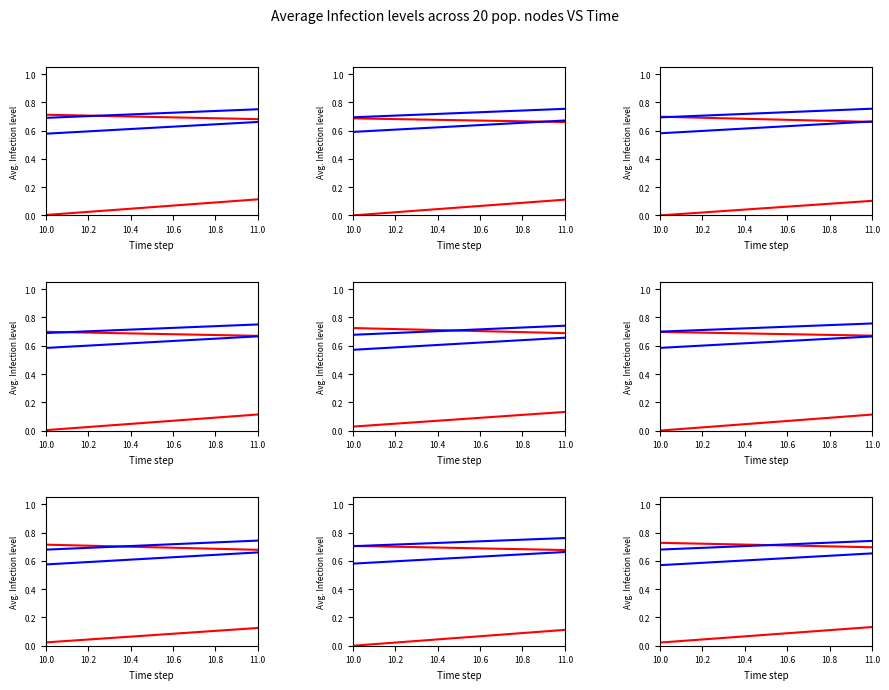

Is this an area chart (filled region under the line)?

No